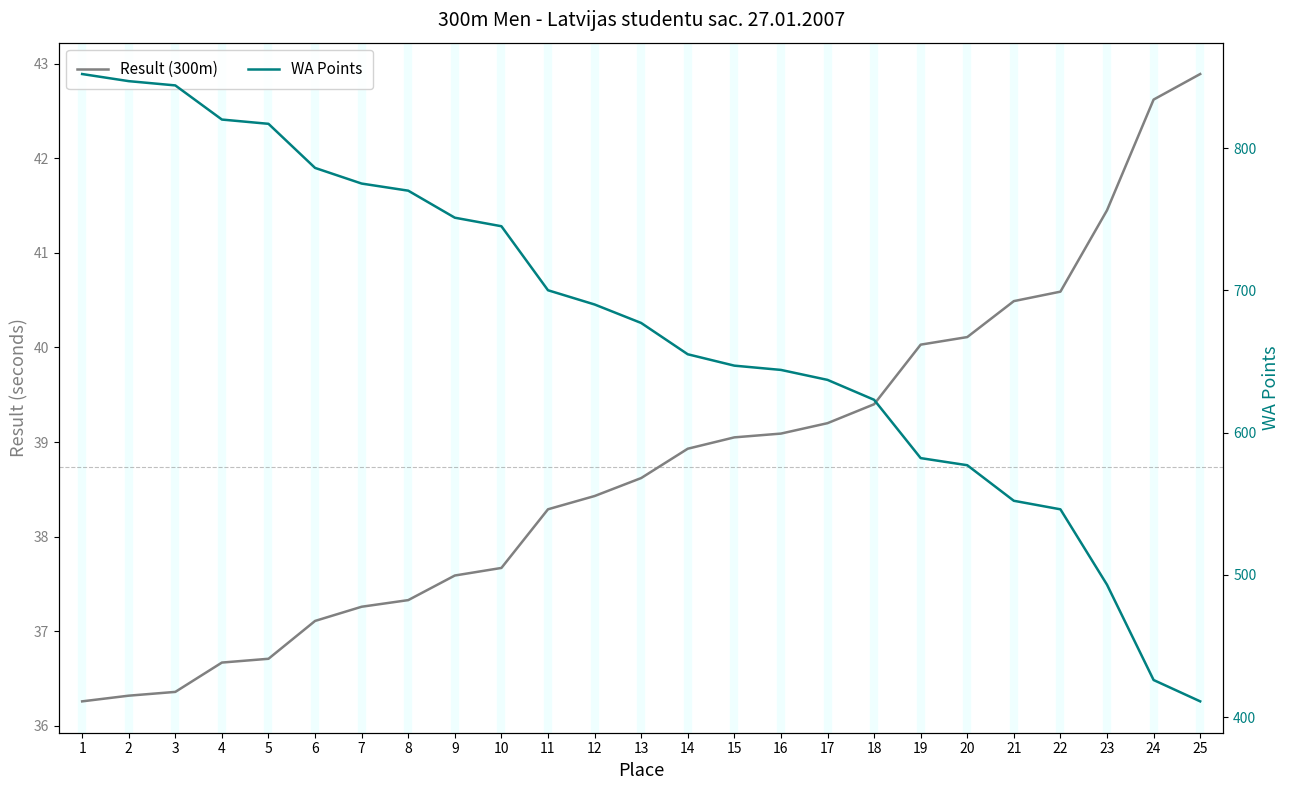

Reading right to left, extract all data points from this chart.

Result (300m): 25=42.9	24=42.6	23=41.5	22=40.6	21=40.5	20=40.1	19=40.0	18=39.4	17=39.2	16=39.1	15=39.0	14=38.9	13=38.6	12=38.4	11=38.3	10=37.7	9=37.6	8=37.3	7=37.3	6=37.1	5=36.7	4=36.7	3=36.4	2=36.3	1=36.3
WA Points: 25=411.0	24=426.0	23=493.0	22=546.0	21=552.0	20=577.0	19=582.0	18=623.0	17=637.0	16=644.0	15=647.0	14=655.0	13=677.0	12=690.0	11=700.0	10=745.0	9=751.0	8=770.0	7=775.0	6=786.0	5=817.0	4=820.0	3=844.0	2=847.0	1=852.0